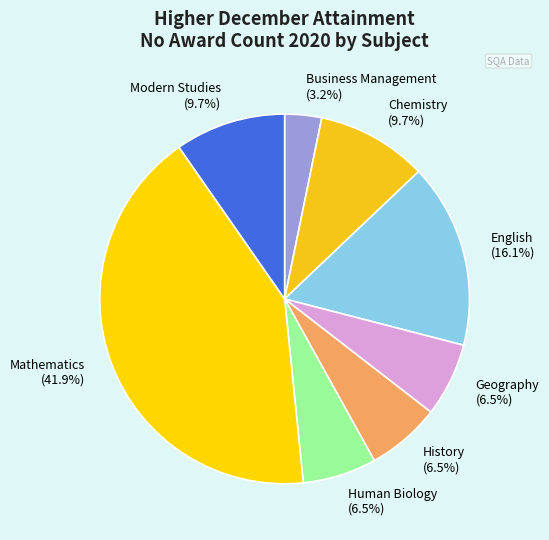

To the nearest percent, what is the difference between the largest and smallest slice percentages?

39%